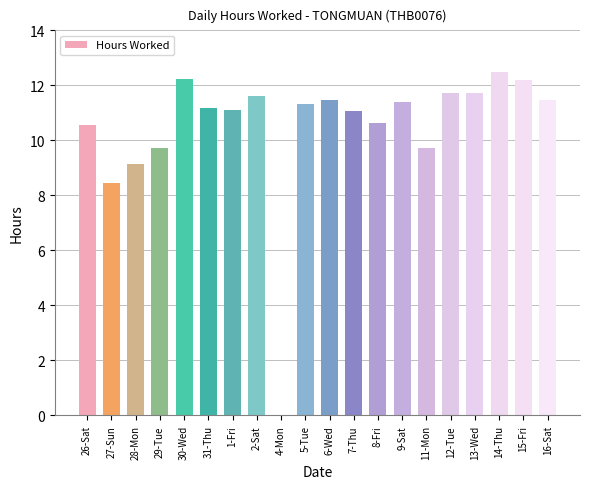

Where does the data first go above 11?

30-Wed